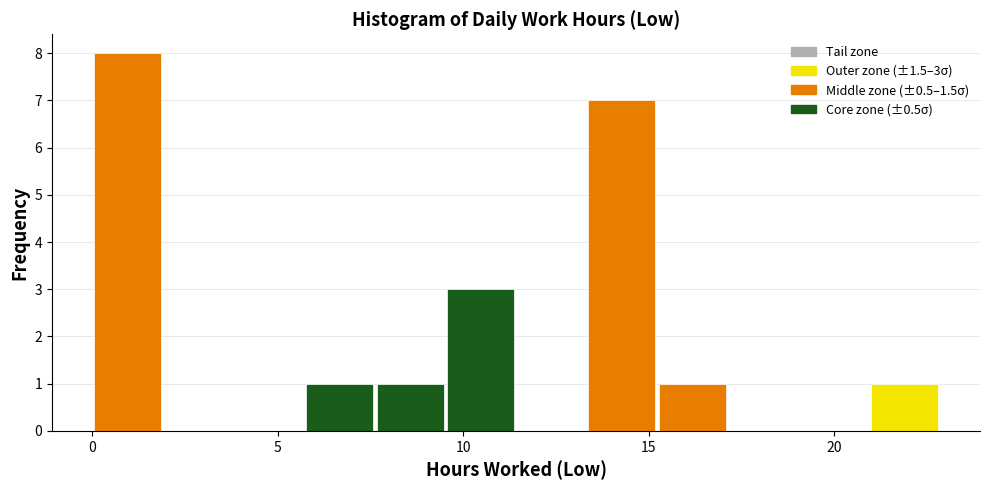

Around what value on the x-axis is the tallest bar? Give the approximate position of its centre, as read against the axis.

1.0